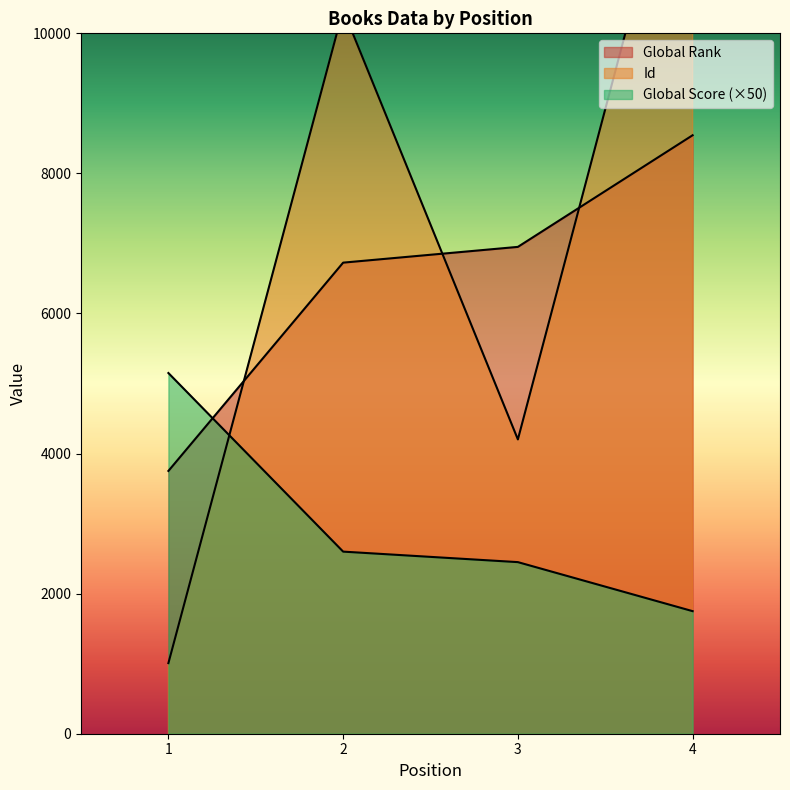

Rank the categories by Id value from lowest to highest.

1, 3, 2, 4